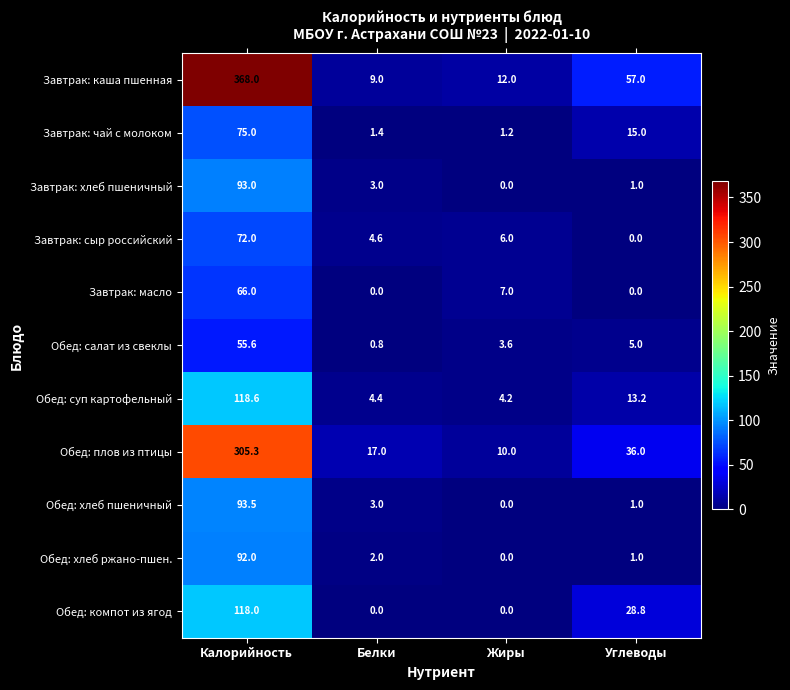

Where does the Завтрак: хлеб пшеничный series first go above 3?

Калорийность